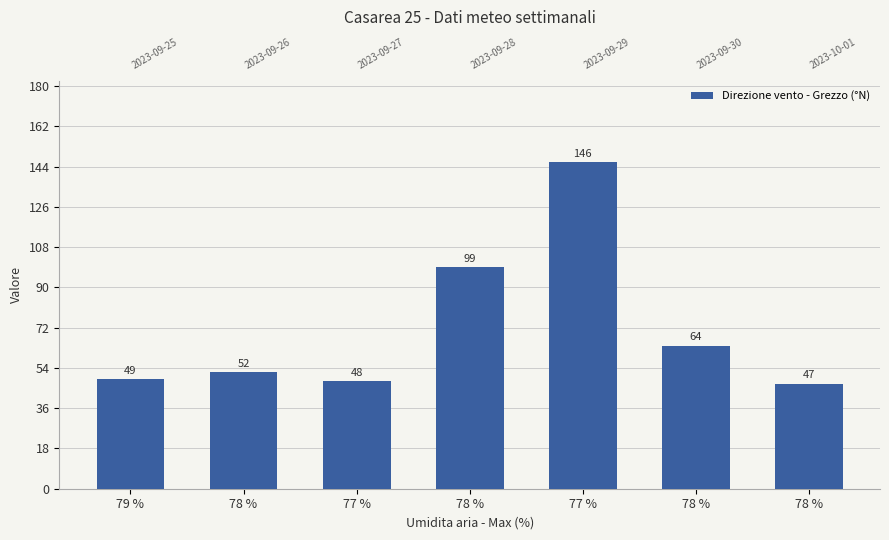

How many categories are shown in the chart?

7